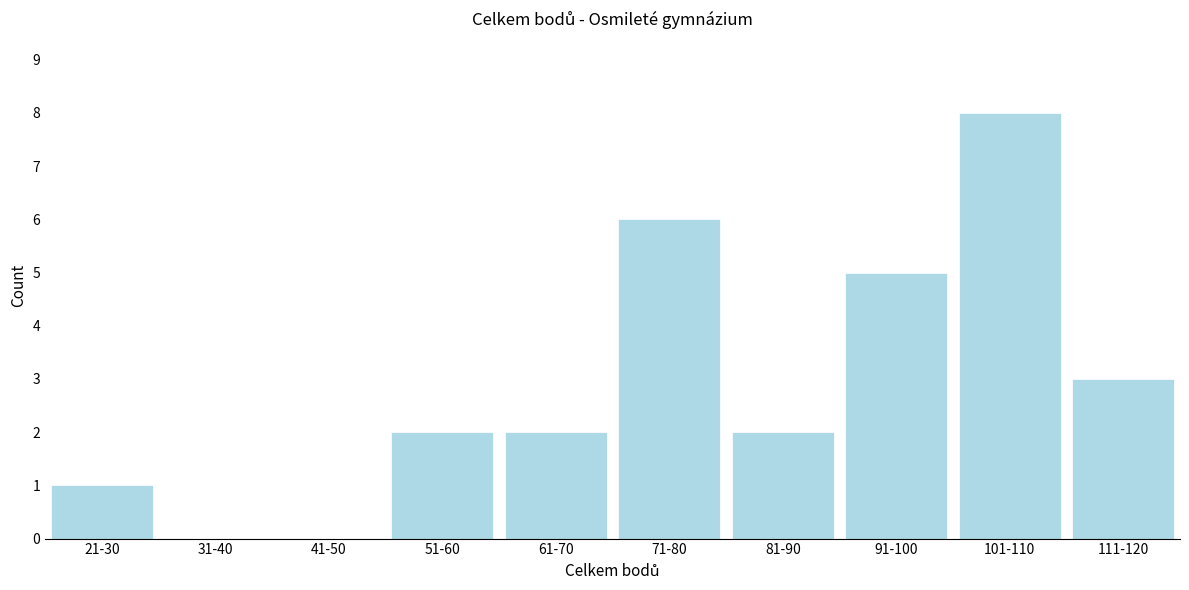

Reading right to left, extract all data points from this chart.

111-120=3	101-110=8	91-100=5	81-90=2	71-80=6	61-70=2	51-60=2	41-50=0	31-40=0	21-30=1